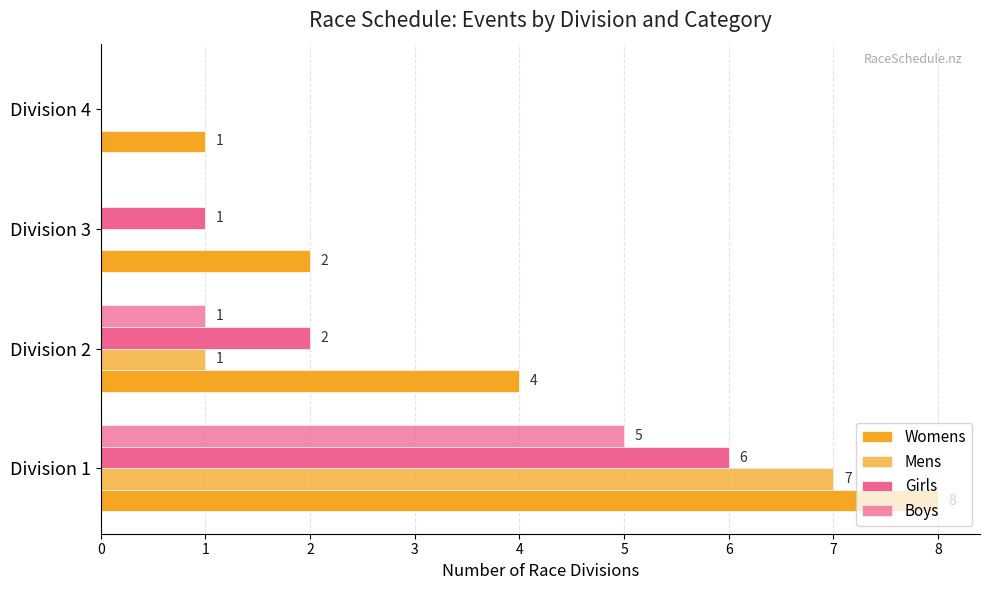

How many values in Girls are above zero?

3